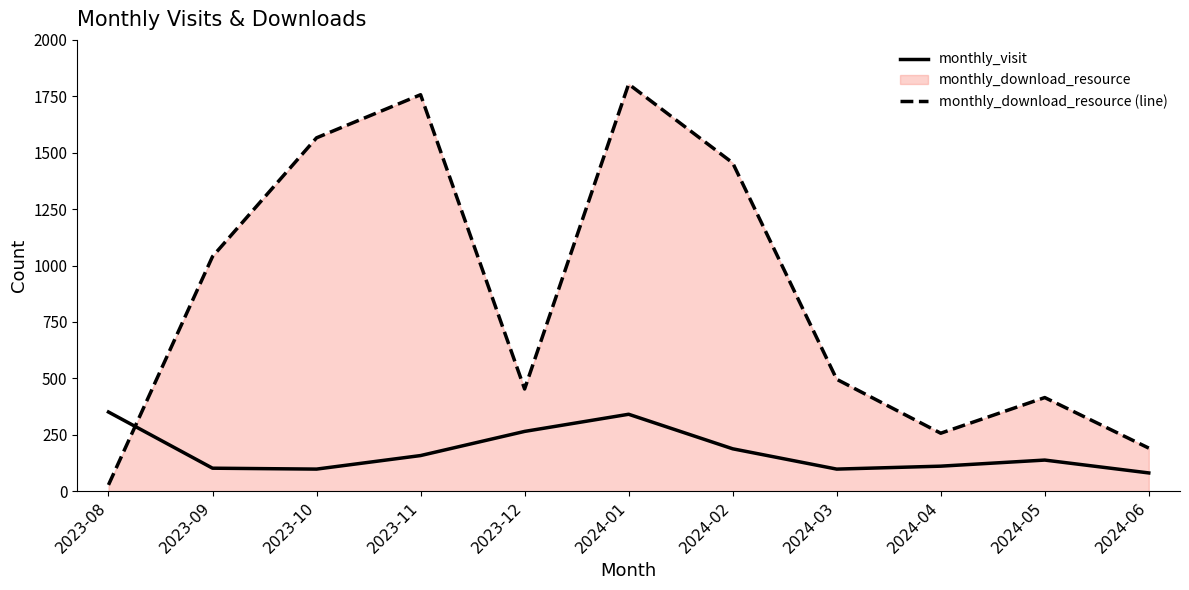

At which label does monthly_download_resource (line) reach its peak?

2024-01